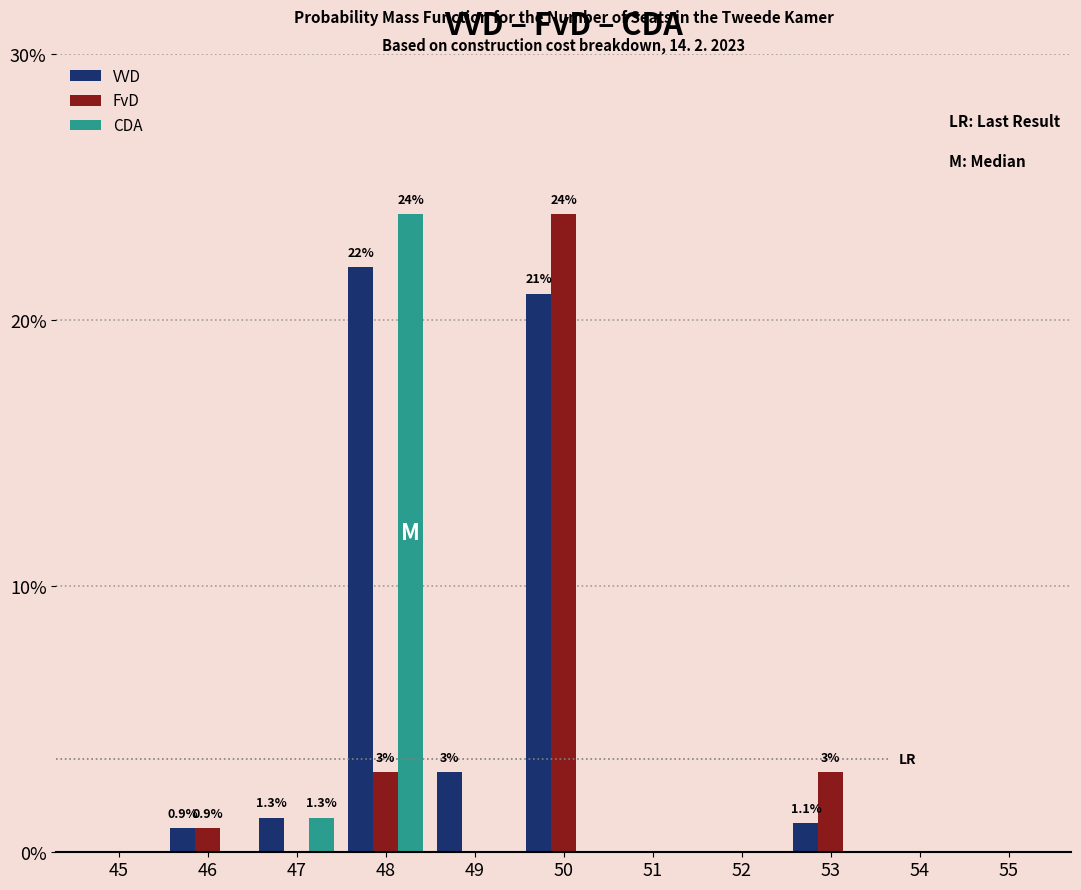

What is the sum of all FvD values?

30.9